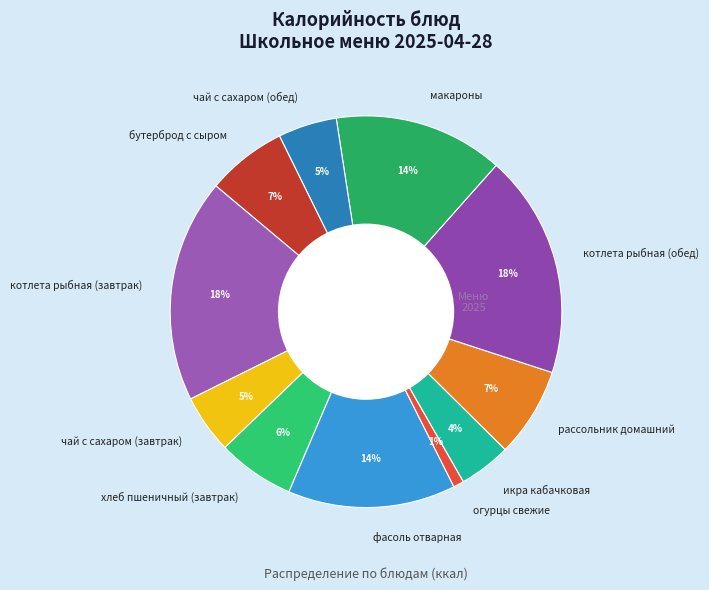

What is the smallest slice in the pie chart?

огурцы свежие